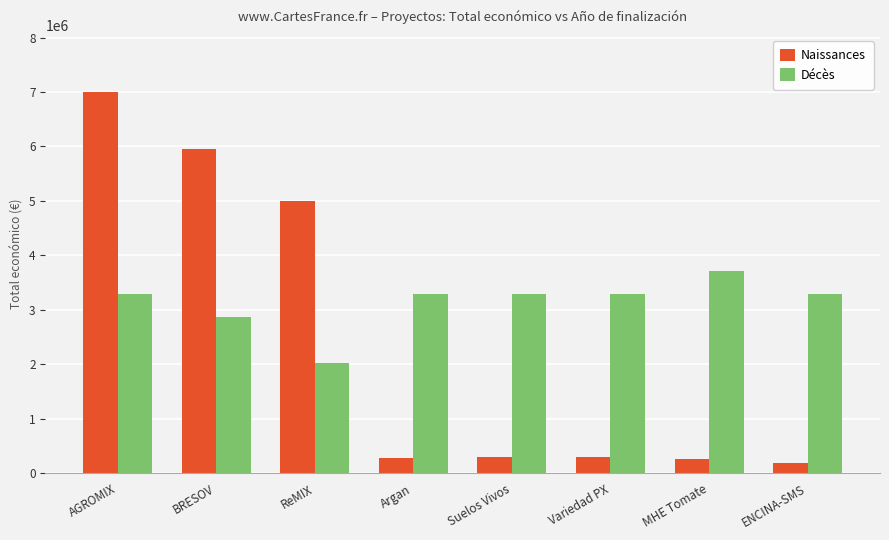

How many groups of bars are there?

8